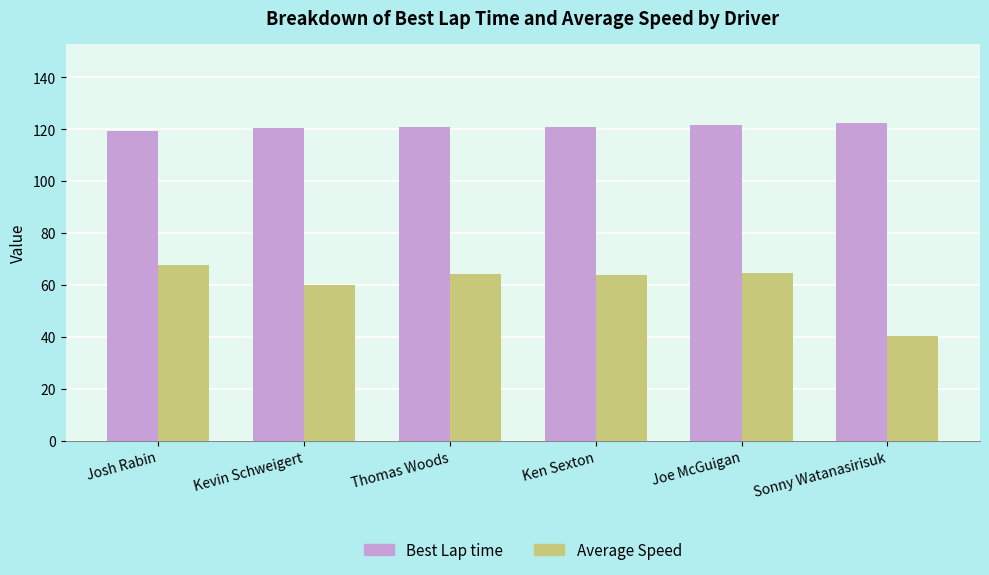

Rank the series by their average value, from highest to lowest.

Best Lap time, Average Speed